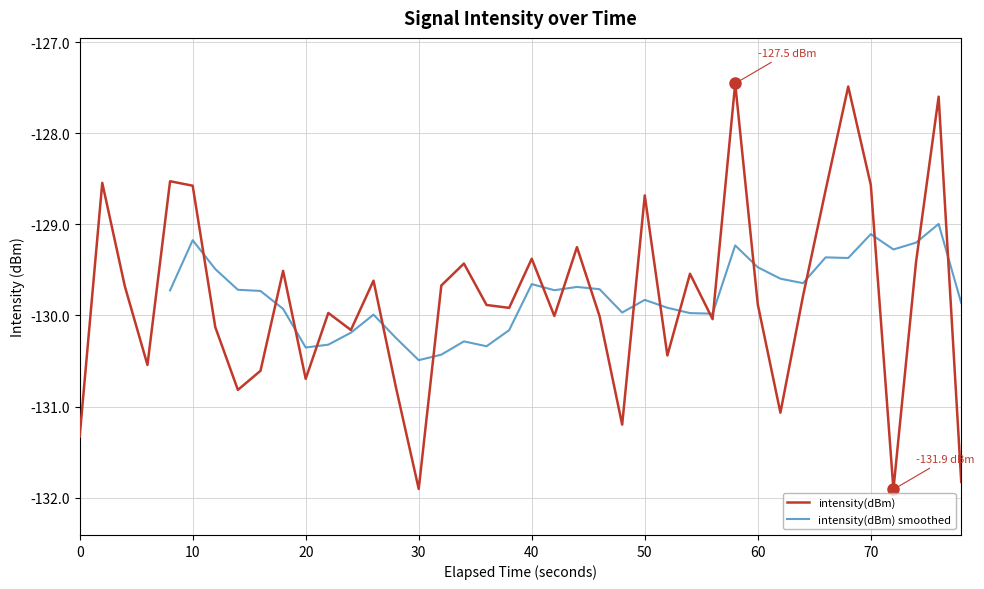

What is the difference between the maximum and minimum values?

4.5